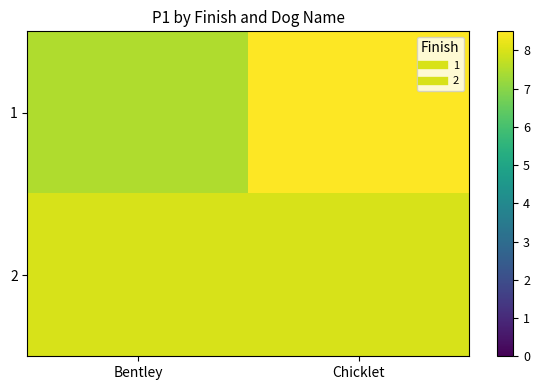

Which series has the largest total across all categories?

1